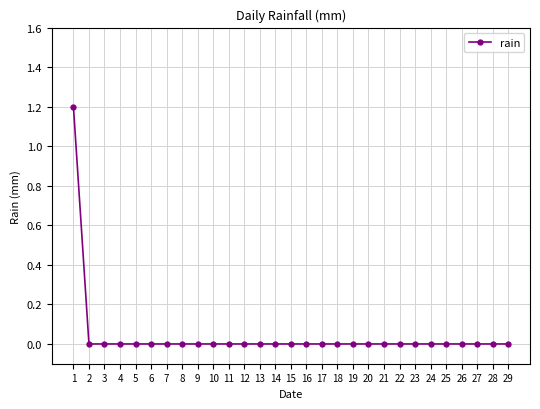

Is this an area chart (filled region under the line)?

No